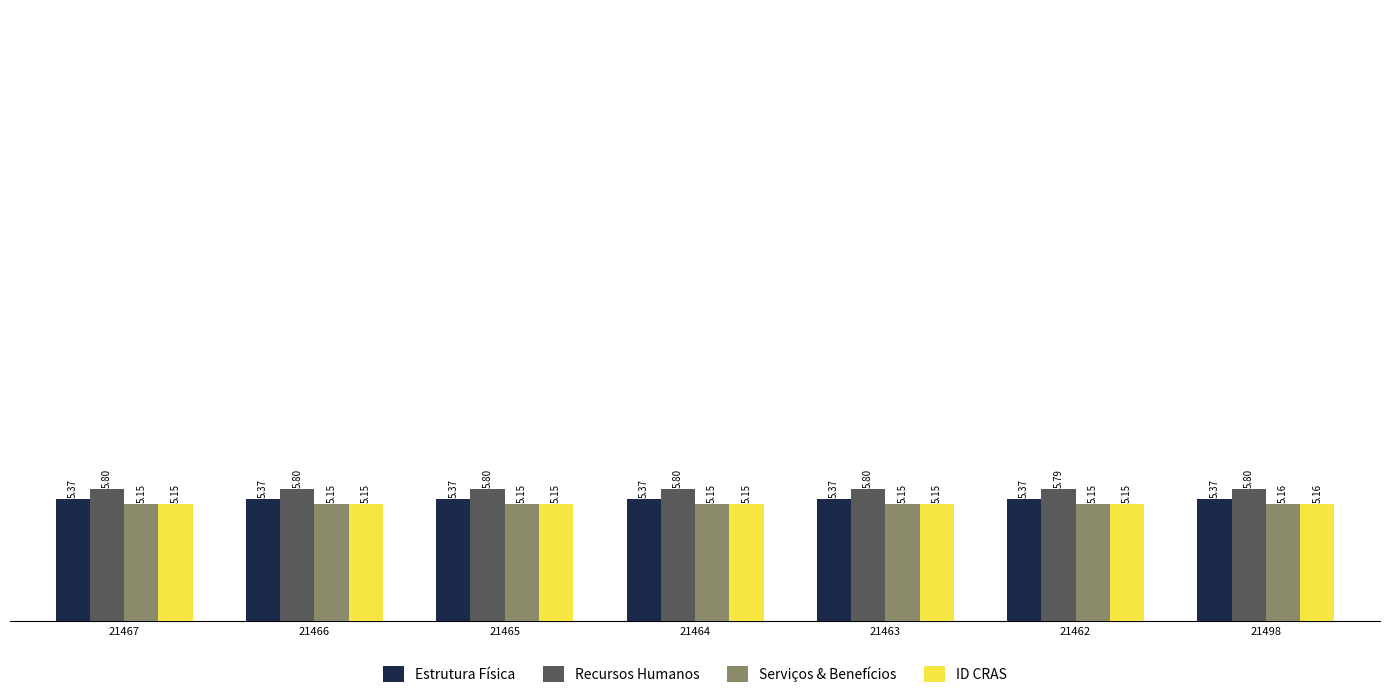

What is the difference between the maximum and minimum values in the Recursos Humanos series?

9.7